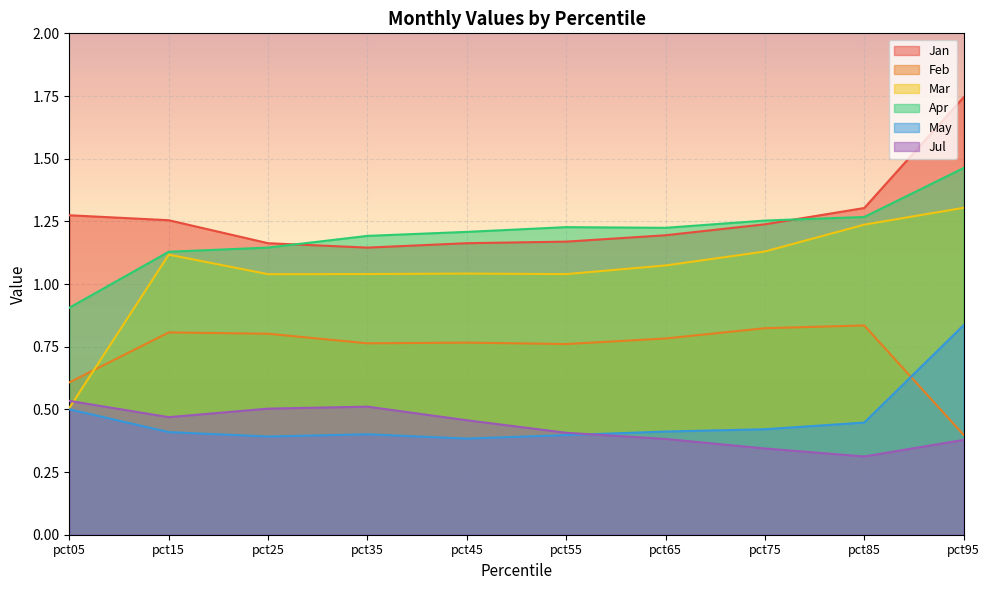

The value of Apr at pct05 is 0.9. True or false?

True